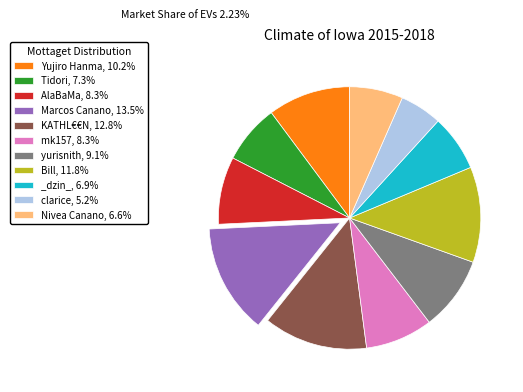

Combined, do _dzin_, 6.9% and KATHL€€N, 12.8% account for over 50%?

No